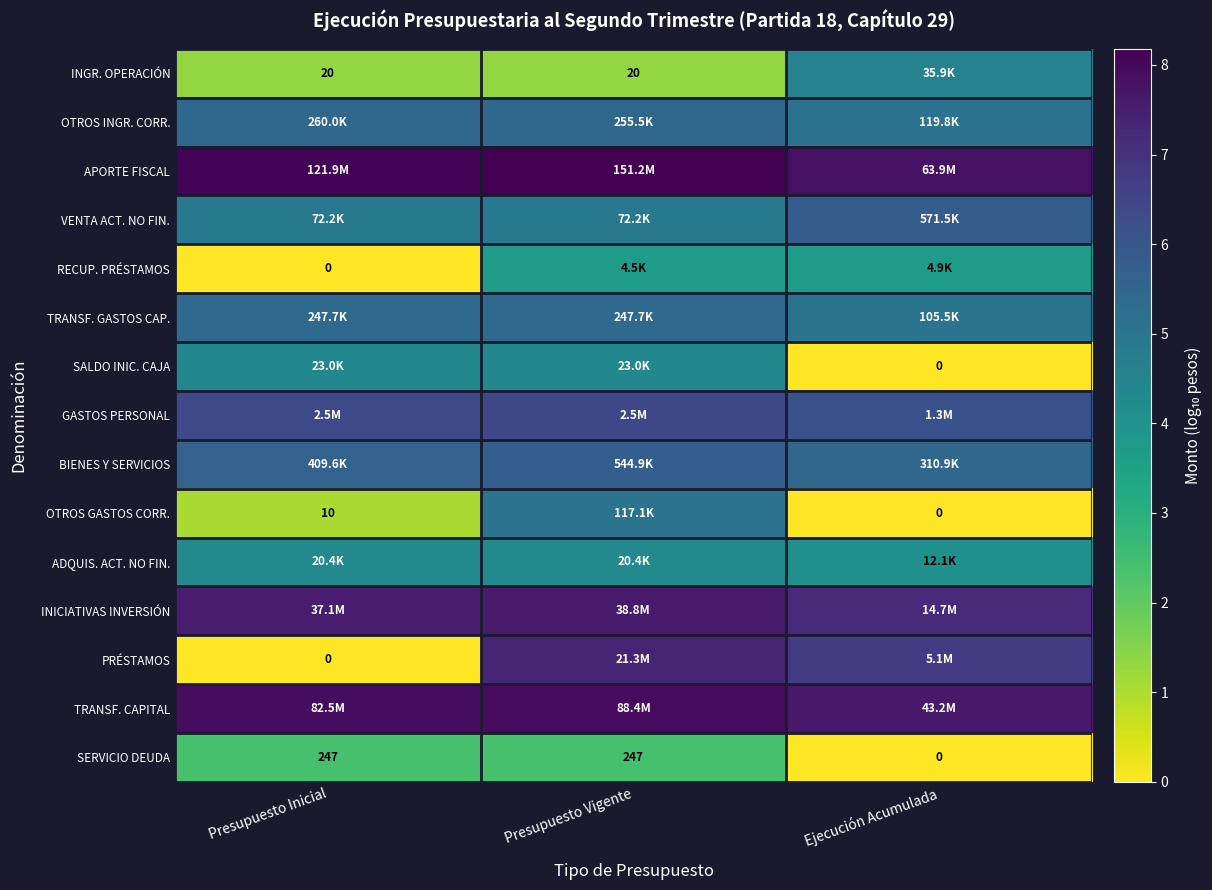

Is the value of INGR. OPERACIÓN at Presupuesto Inicial greater than the value of OTROS GASTOS CORR. at Presupuesto Inicial?

Yes